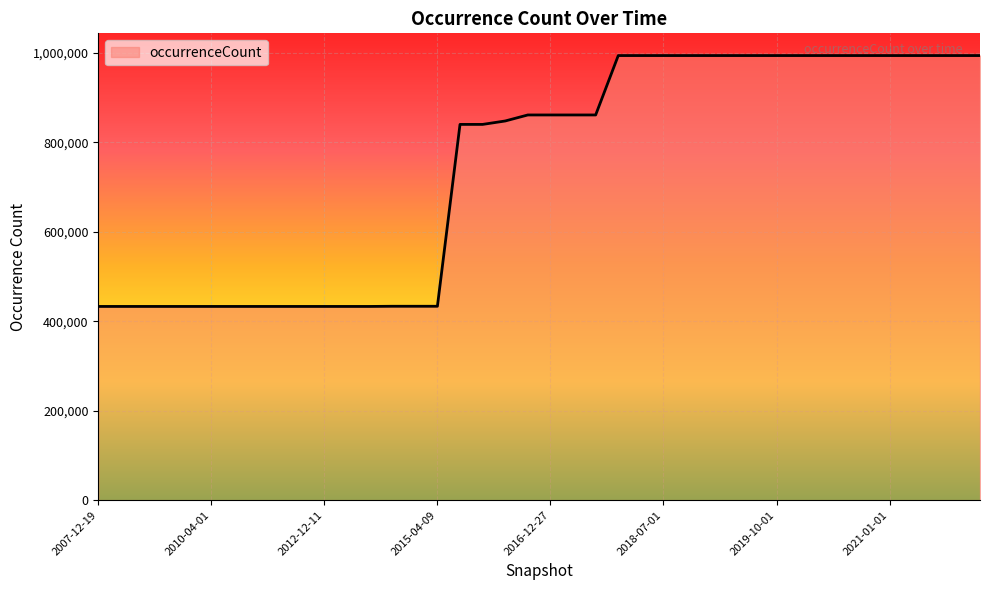

How many values are below 861115?

19